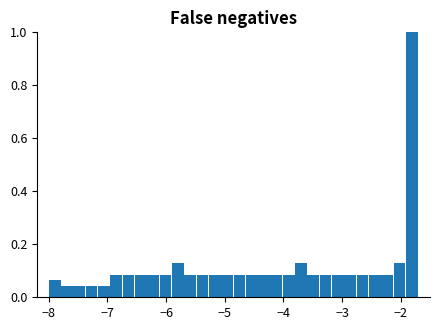

Read against the x-axis, roughly where is the centre of the tallest bar?

-1.8